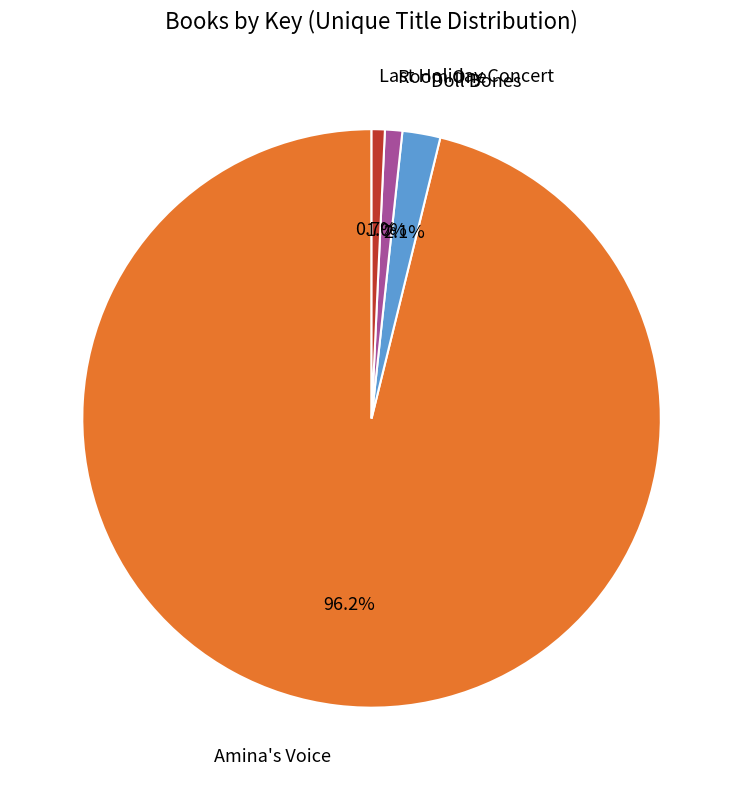

How many segments does this pie chart have?

4